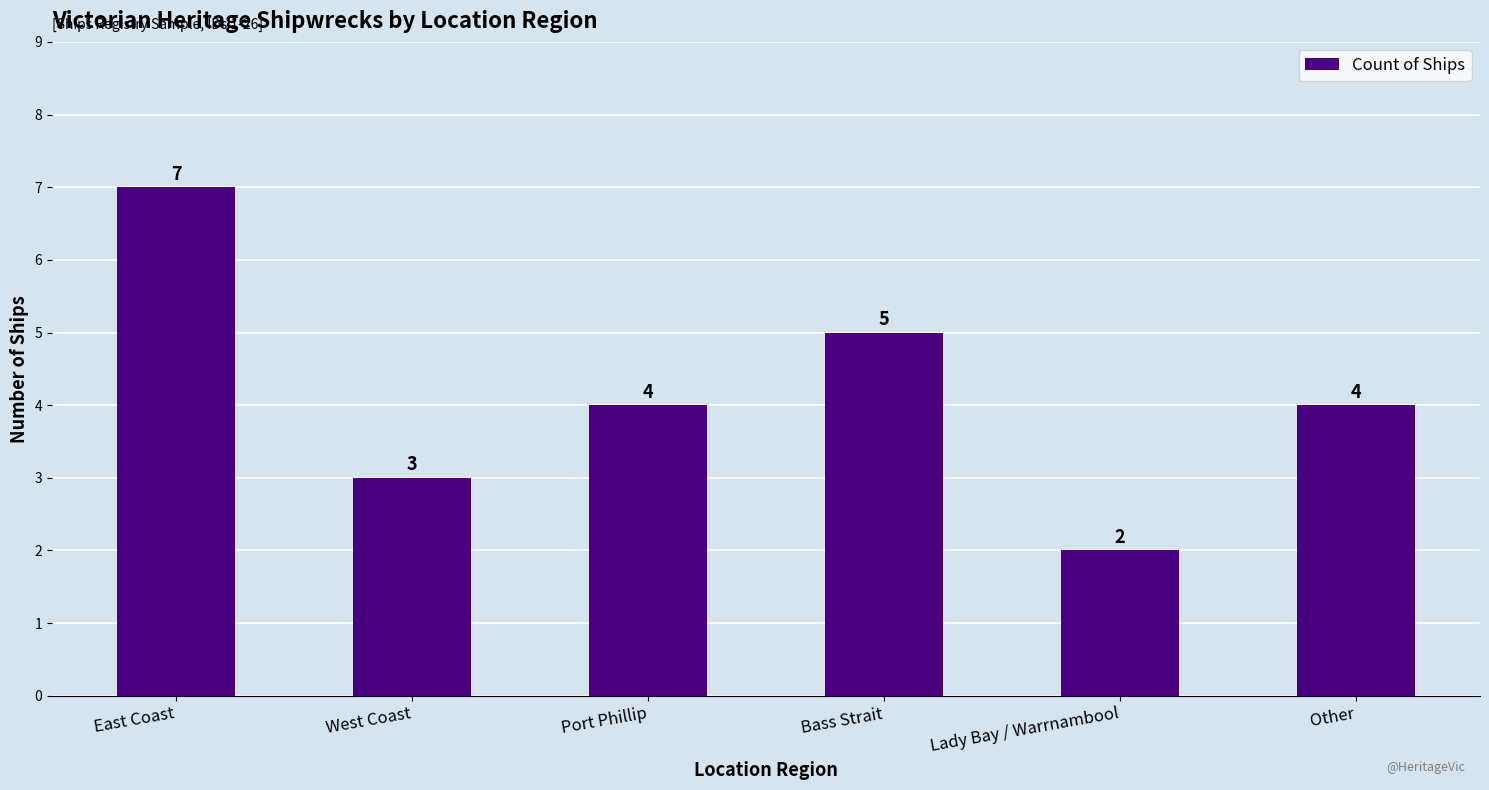

The chart shows a value of 4 at Other. True or false?

True